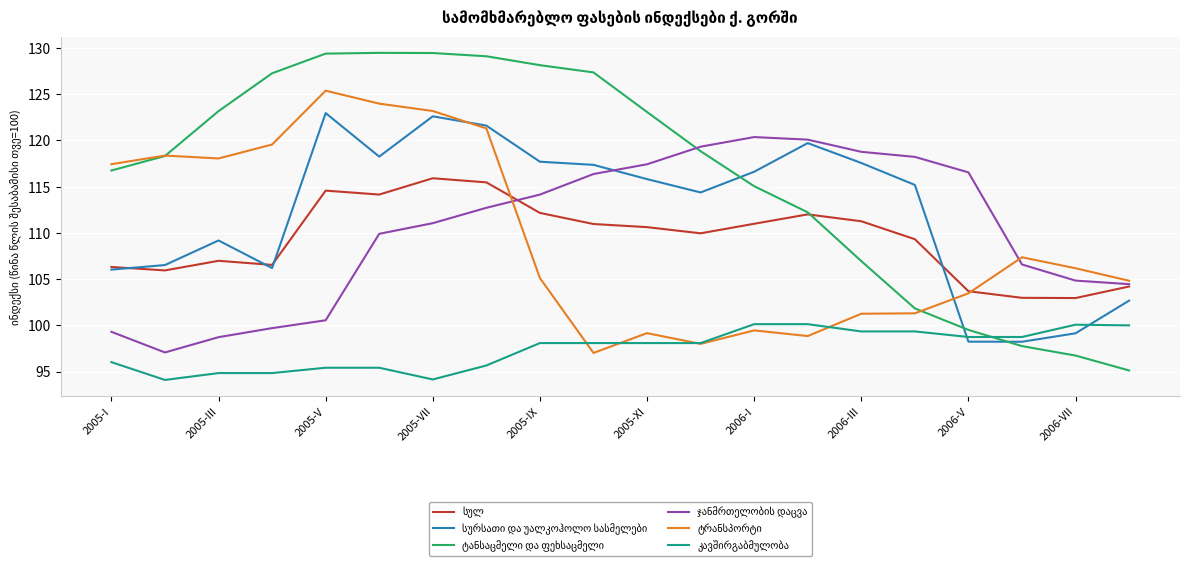

What is the greatest value displayed?

129.5